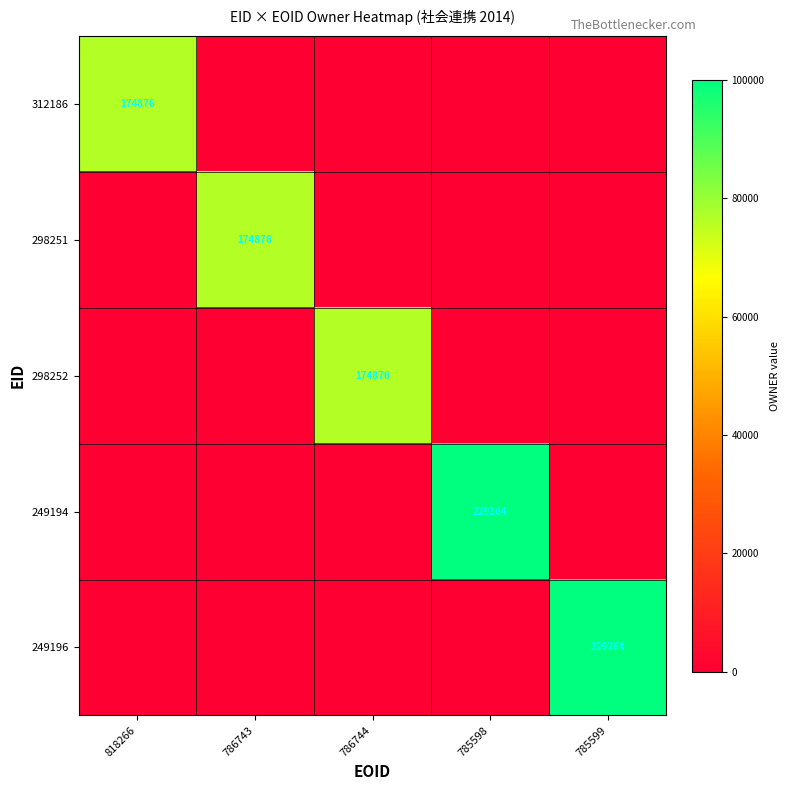

The 298252 series shows 239758 at 786744. True or false?

False